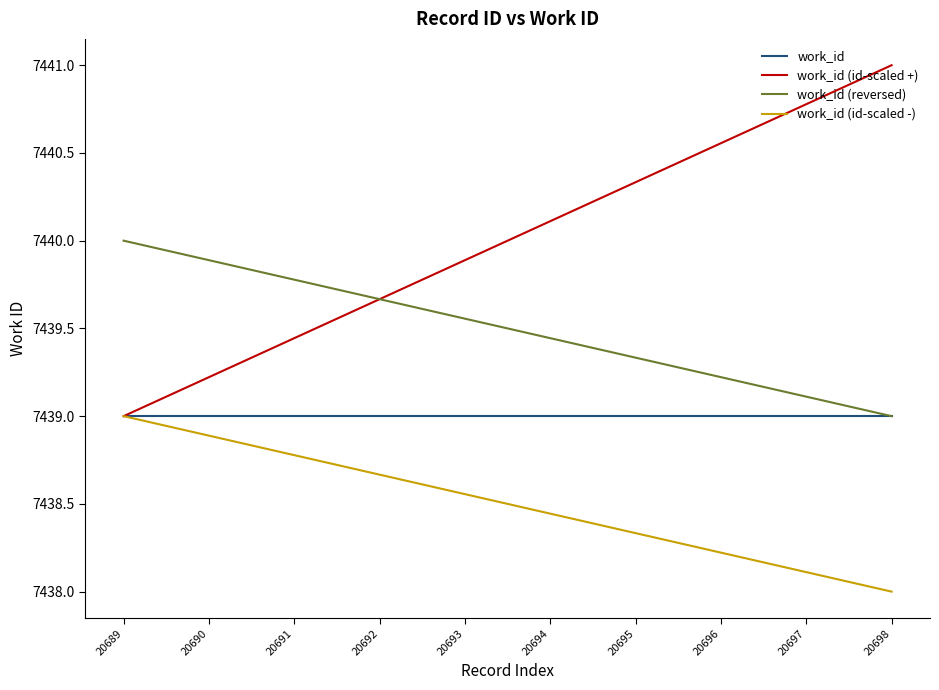

The value of work_id (reversed) at 20696 is 12939.9. True or false?

False